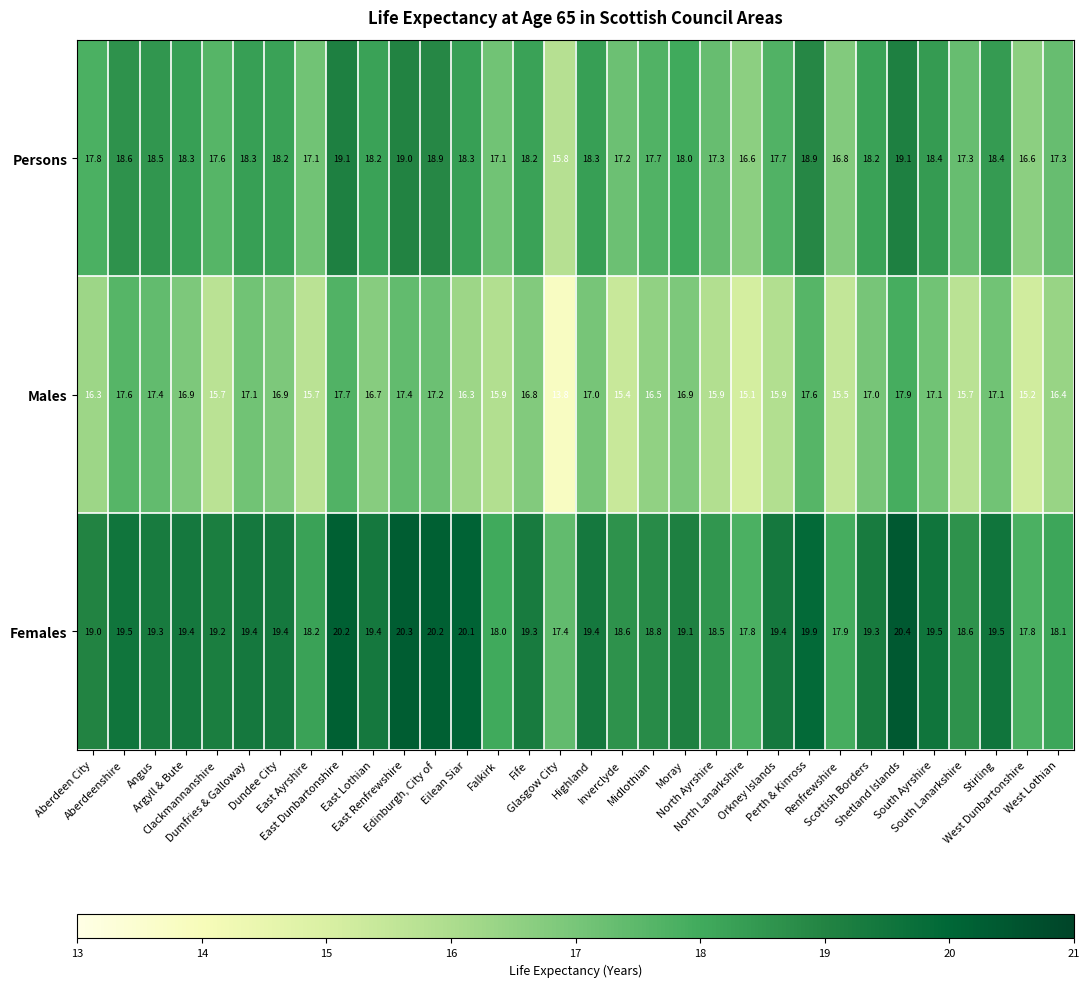

Which series has the largest range (max minus min)?

Males